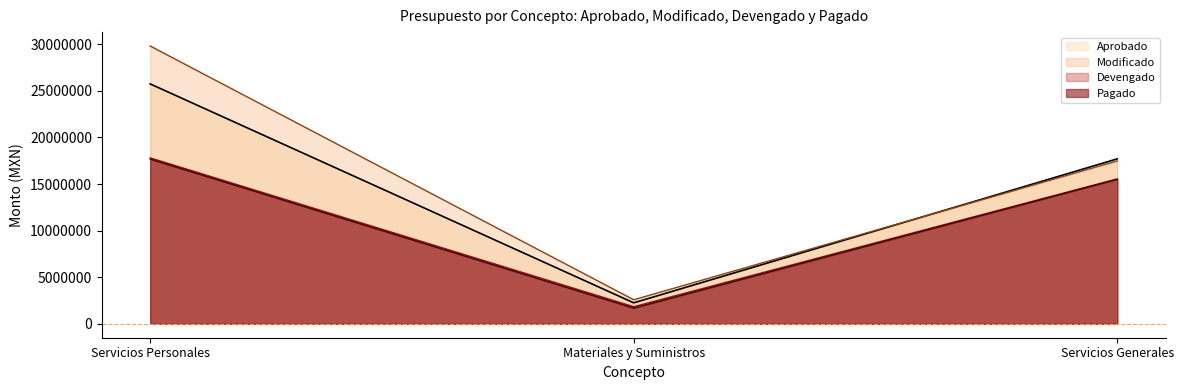

What is the difference between the maximum and second lowest values in the Pagado series?

2175788.3